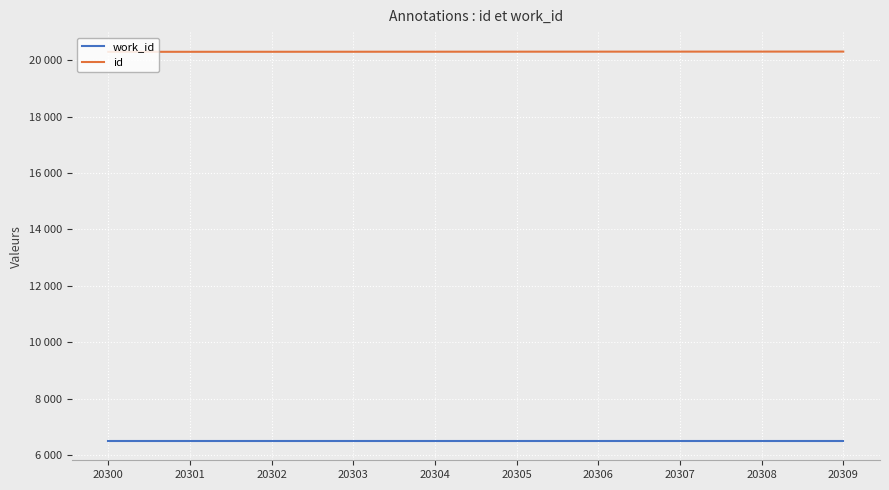

Between 20306 and 20307, which series saw the biggest shift?

id